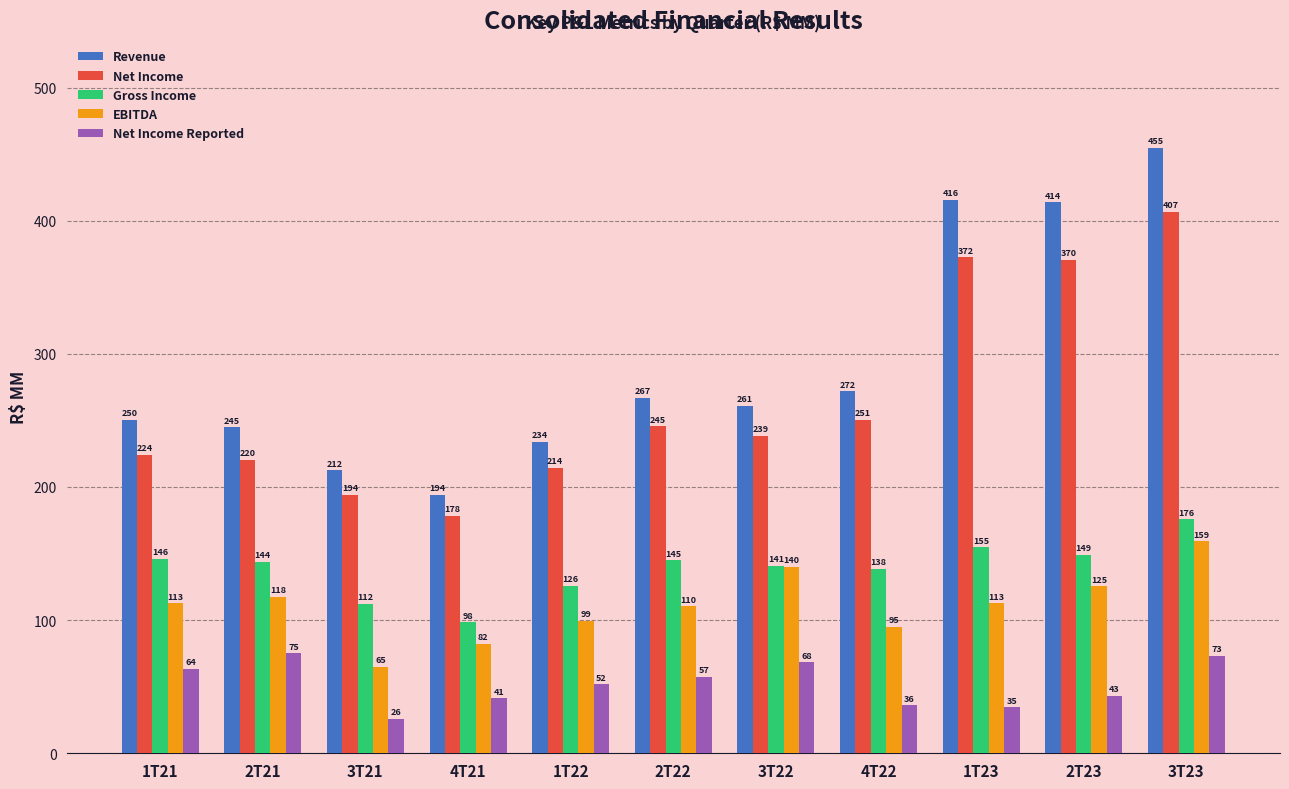

What is the total value across all series at 1T21?

797.2